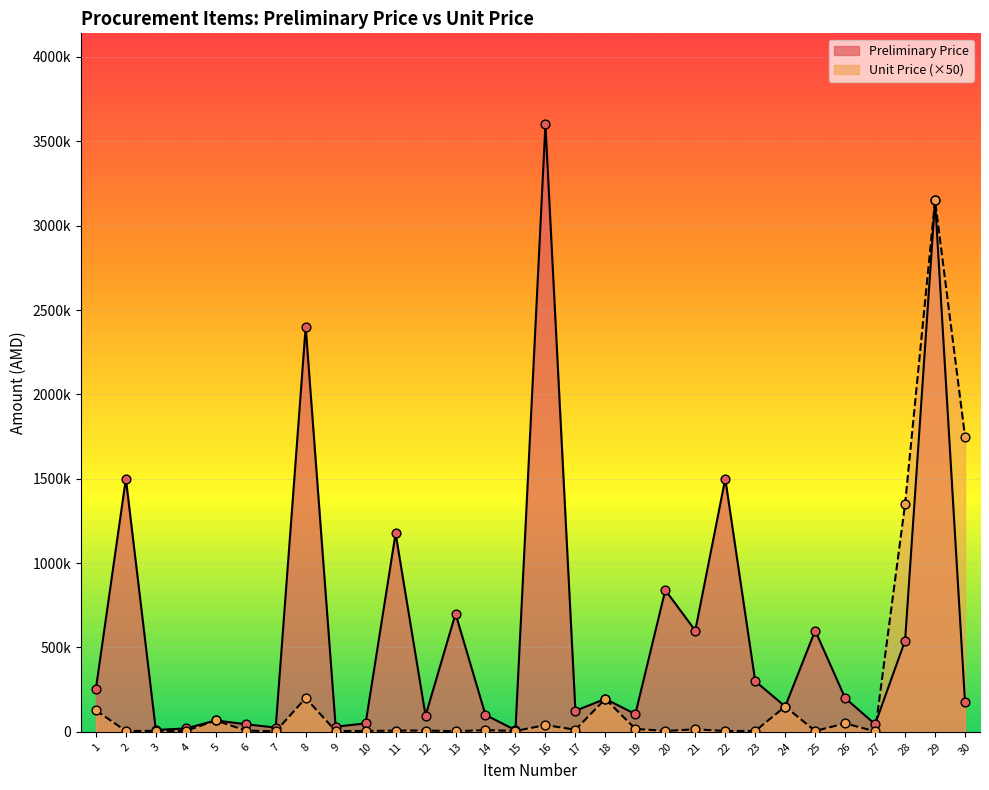

What is the total value across all series at 4?

25000